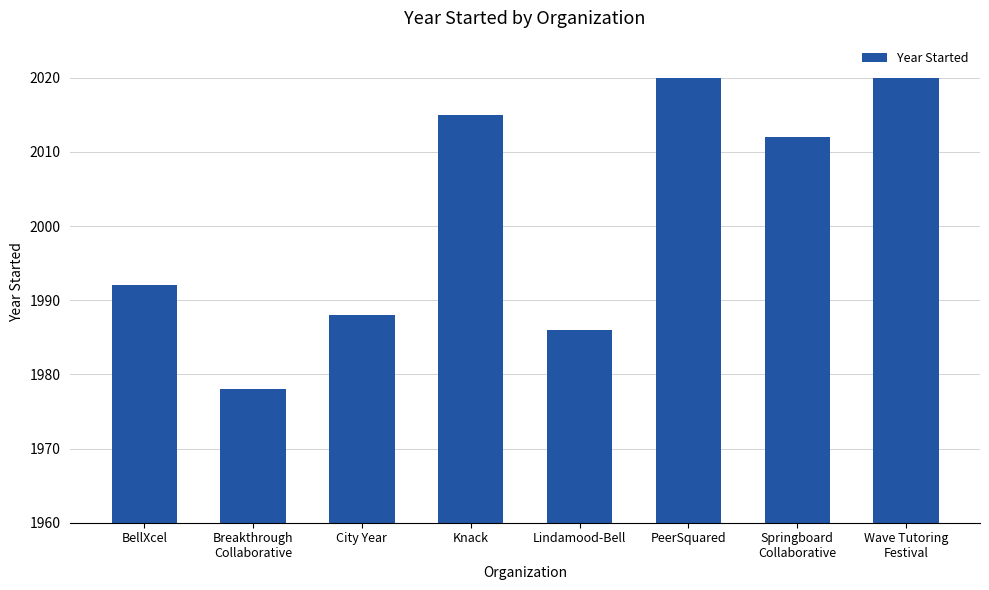

Reading left to right, transcribe all the data shown in this chart.

BellXcel=1992	Breakthrough
Collaborative=1978	City Year=1988	Knack=2015	Lindamood-Bell=1986	PeerSquared=2020	Springboard
Collaborative=2012	Wave Tutoring
Festival=2020